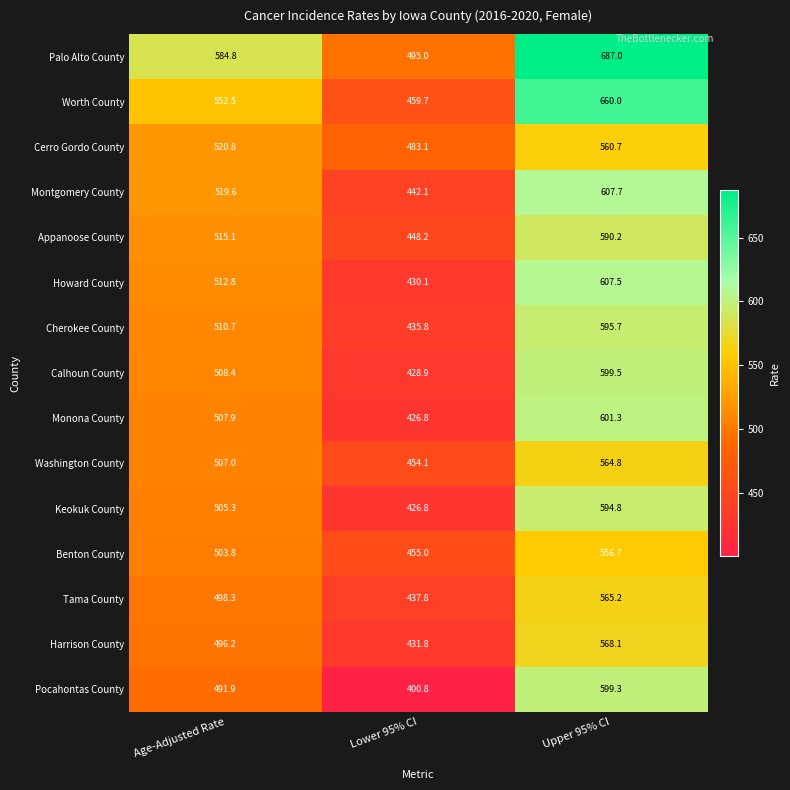

The Tama County series shows 977.1 at Upper 95% CI. True or false?

False